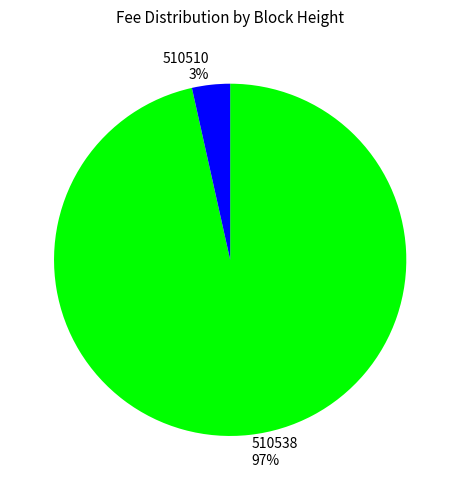

Is it true that 510510 is 3% of the pie?

True